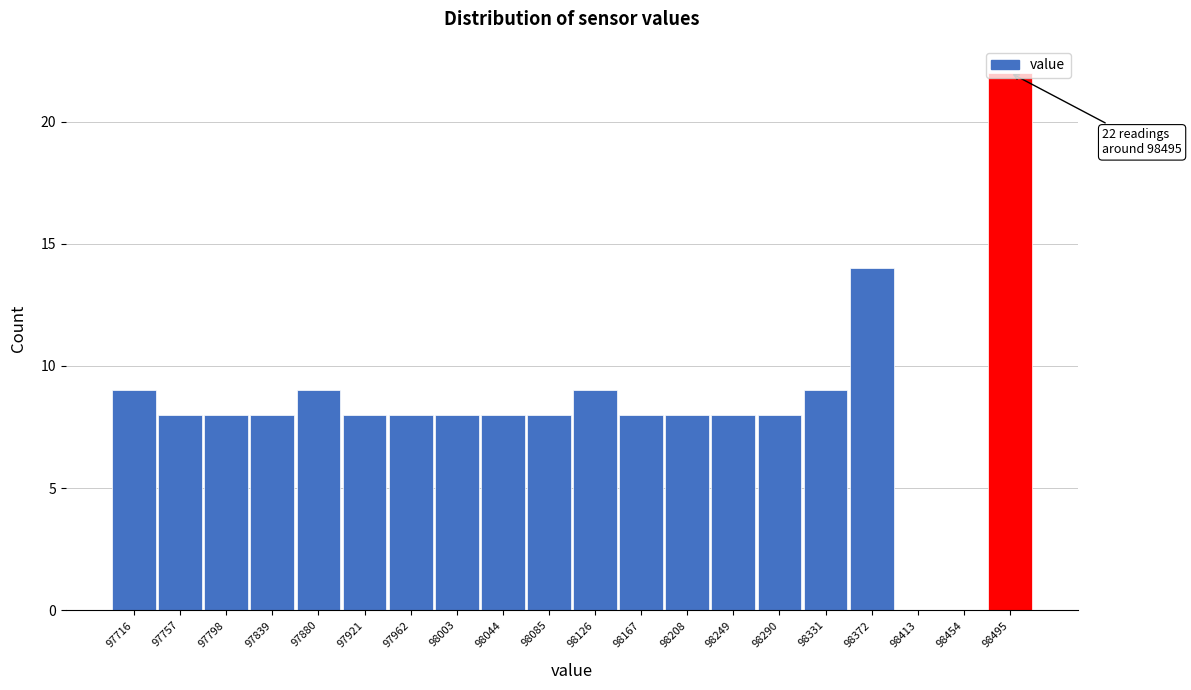

Over which range of the x-axis is the bar tallest?

98475 to 98515